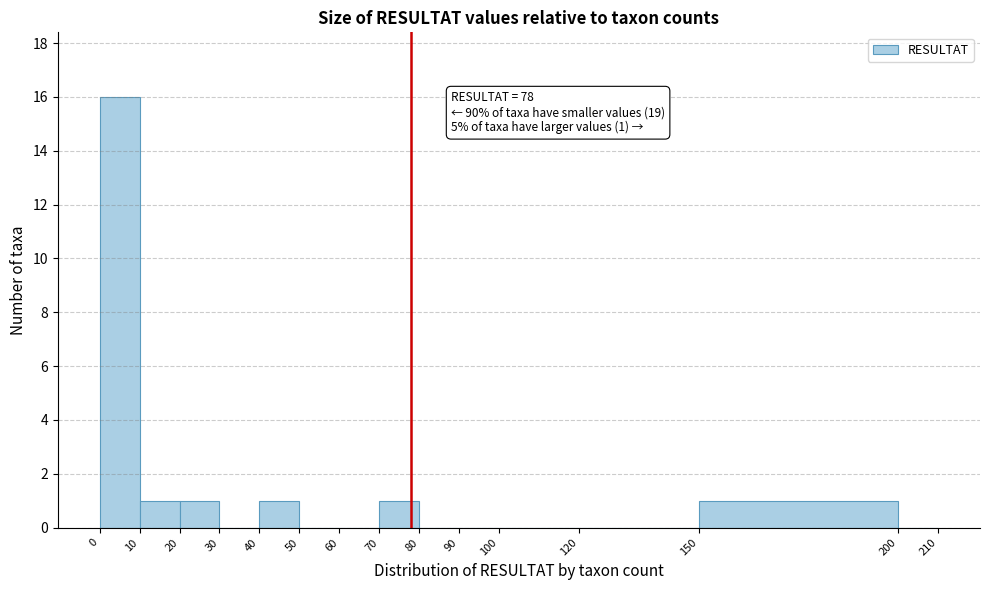

Over which range of the x-axis is the bar tallest?

0 to 10